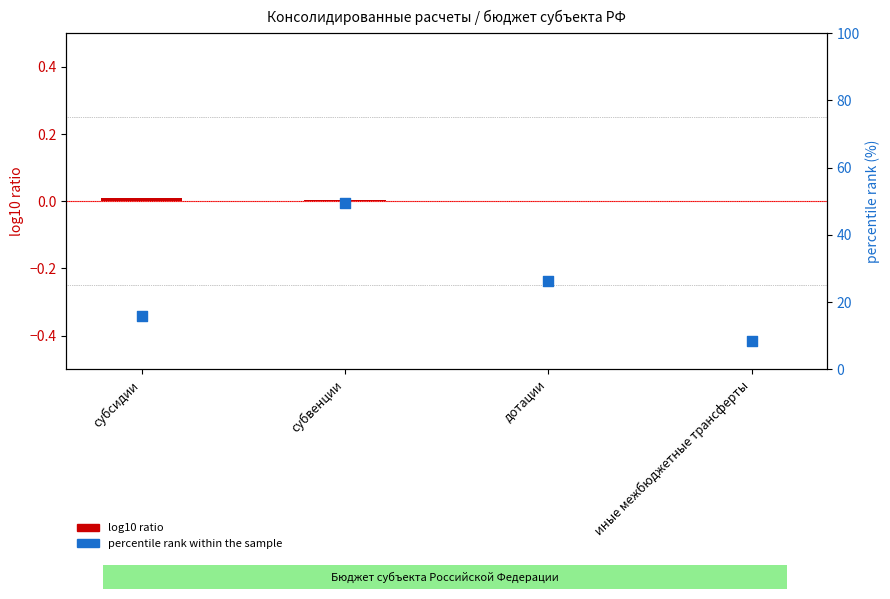

Is the value of log10 ratio at дотации greater than the value of percentile rank within the sample at иные межбюджетные трансферты?

No